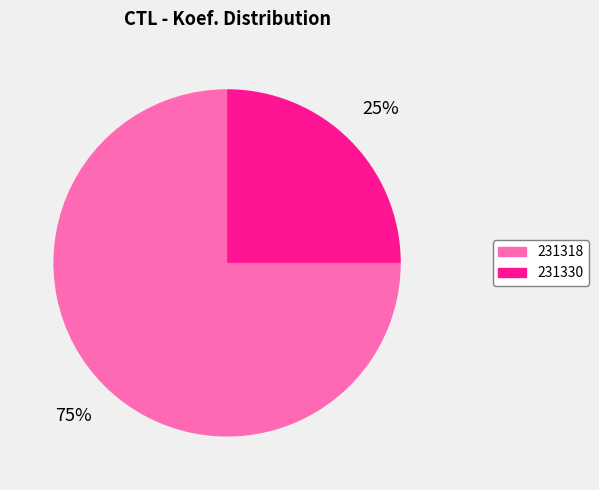

The 231330 slice represents 25% of the pie. True or false?

True